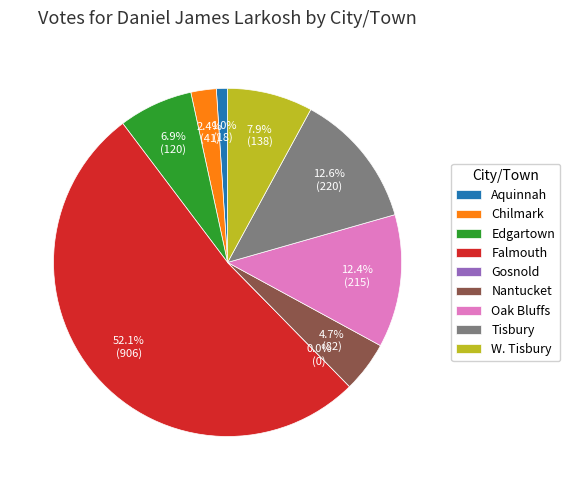

What is the change in value from Nantucket to Oak Bluffs?

+133